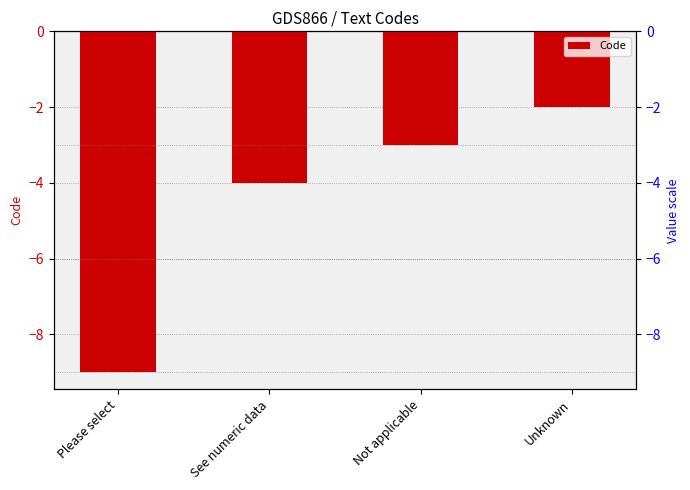

What is the label of the 1st bar from the right?

Unknown